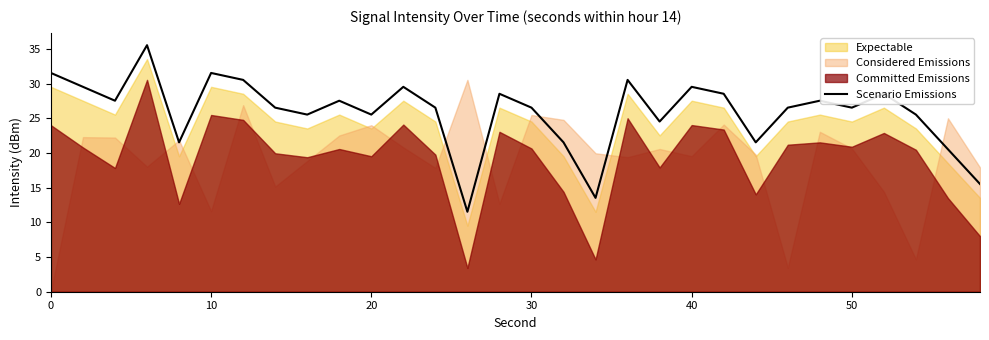

The value of Scenario Emissions at 20 is 25.5. True or false?

True